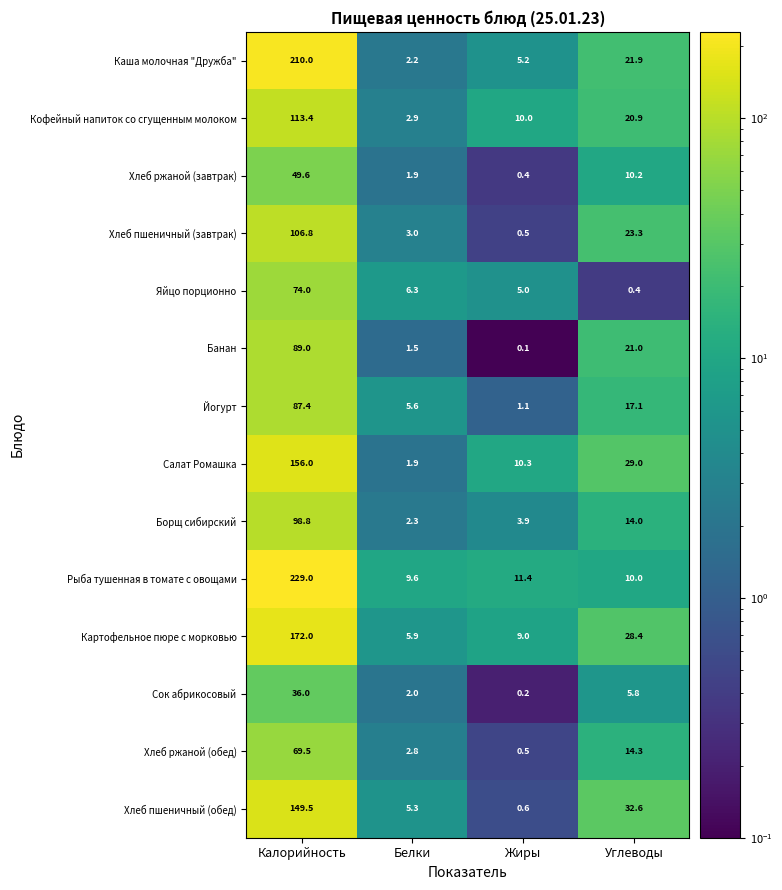

Between Калорийность and Белки, which series saw the biggest shift?

Рыба тушенная в томате с овощами